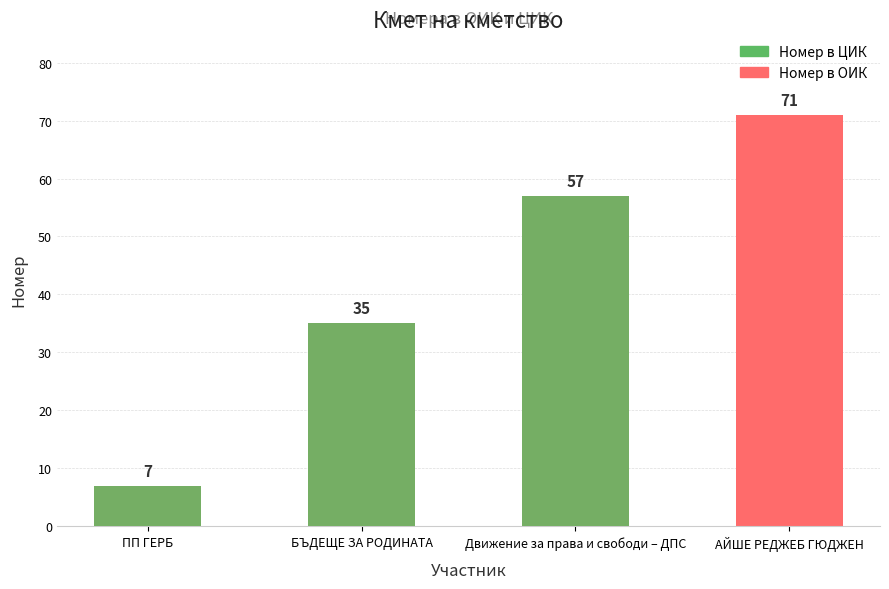

Reading left to right, what are all the values shown in this chart?

Номер в ОИК: ПП ГЕРБ=7	БЪДЕЩЕ ЗА РОДИНАТА=35	Движение за права и свободи – ДПС=57	АЙШЕ РЕДЖЕБ ГЮДЖЕН=71
Номер в ЦИК: ПП ГЕРБ=7	БЪДЕЩЕ ЗА РОДИНАТА=35	Движение за права и свободи – ДПС=57	АЙШЕ РЕДЖЕБ ГЮДЖЕН=0